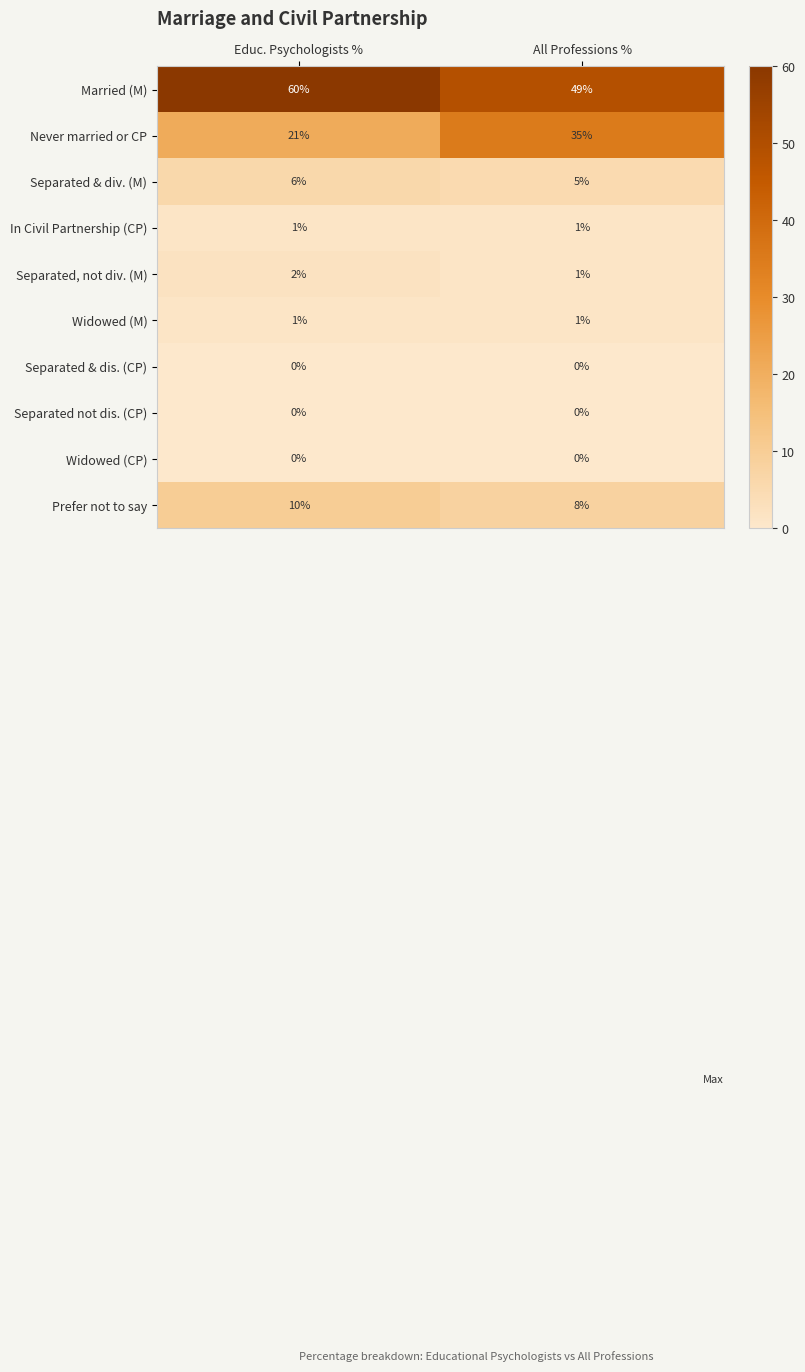

Is the value of Separated not dis. (CP) at All Professions % greater than the value of Prefer not to say at All Professions %?

No